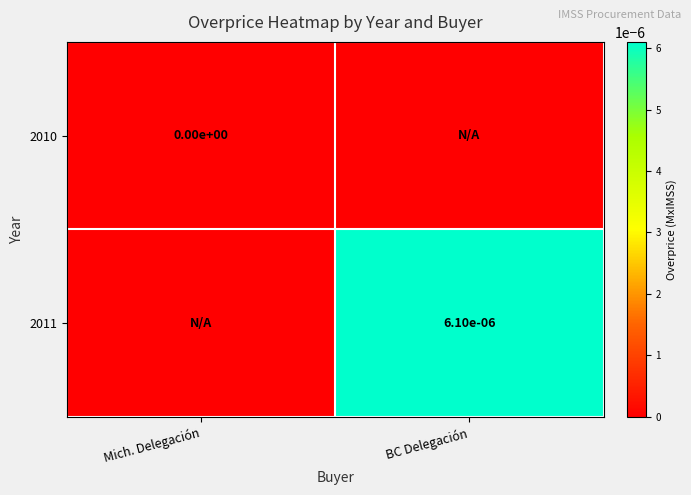

Is the value of 2010 at Mich. Delegación greater than the value of 2011 at BC Delegación?

No